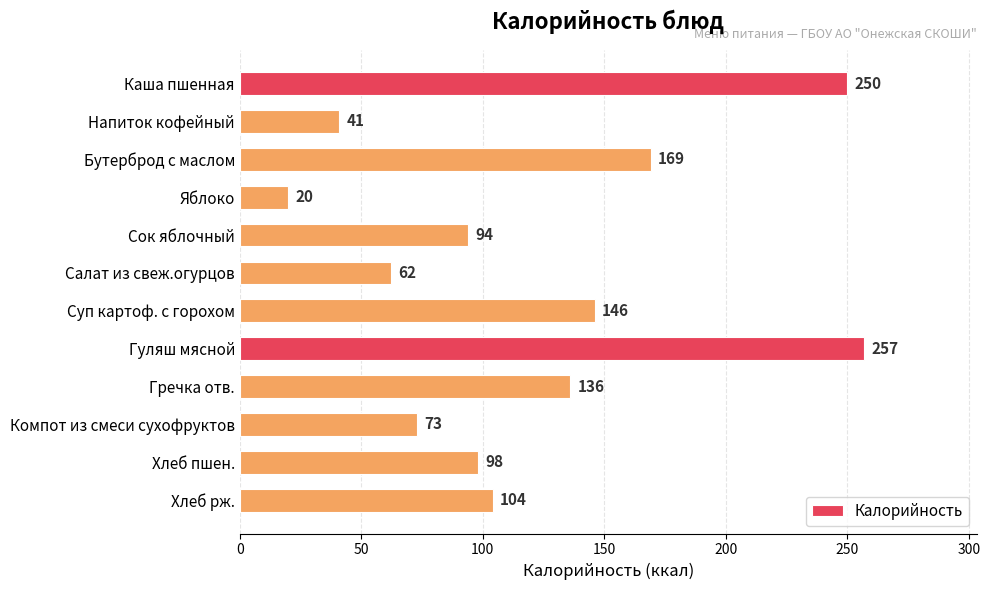

What is the label of the 11th bar from the bottom?

Напиток кофейный